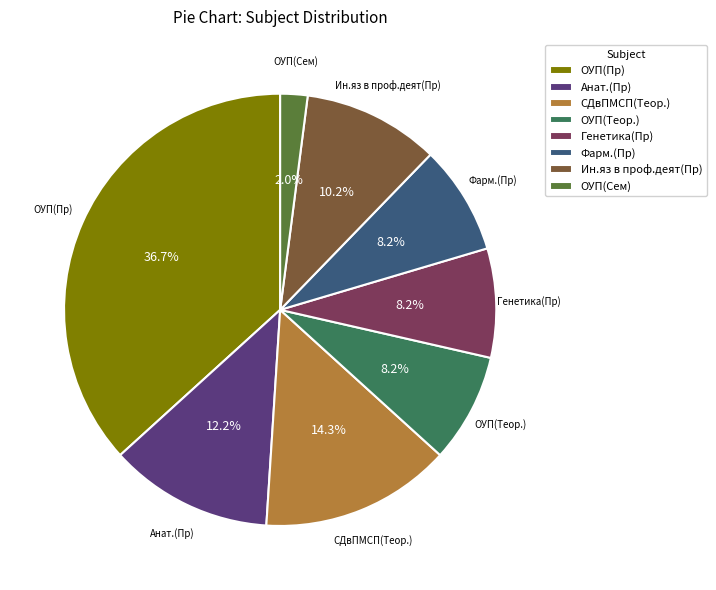

What percentage do ОУП(Пр) and ОУП(Теор.) together represent?

44.9%